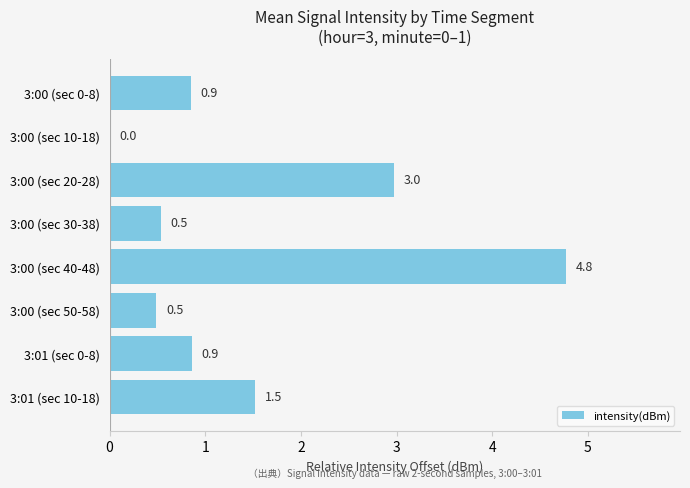

True or false: the data shows 1.5 at 3:01 (sec 10-18).

True